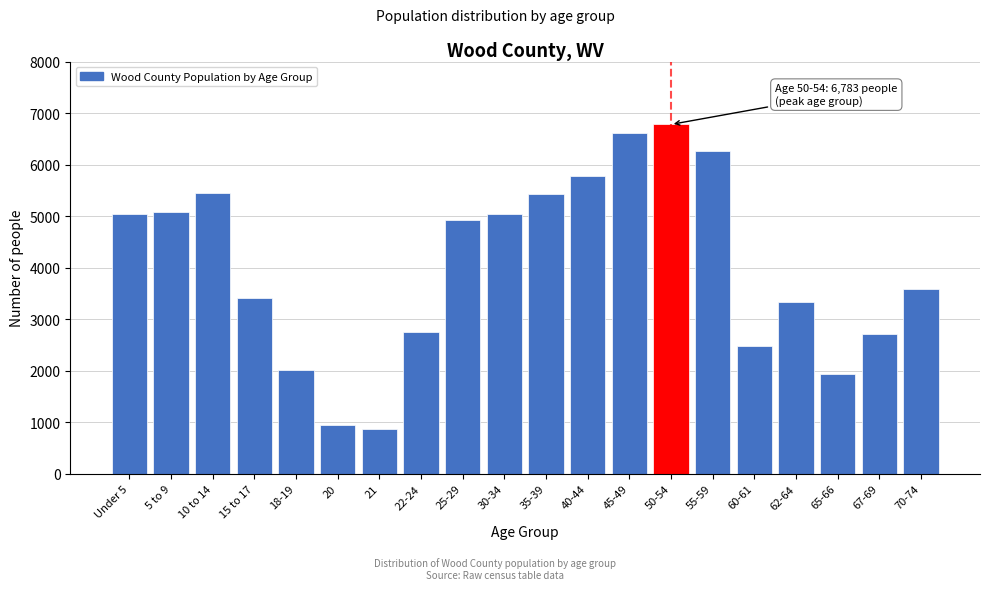

What is the sum of the values at 45-49 and 62-64?

9961